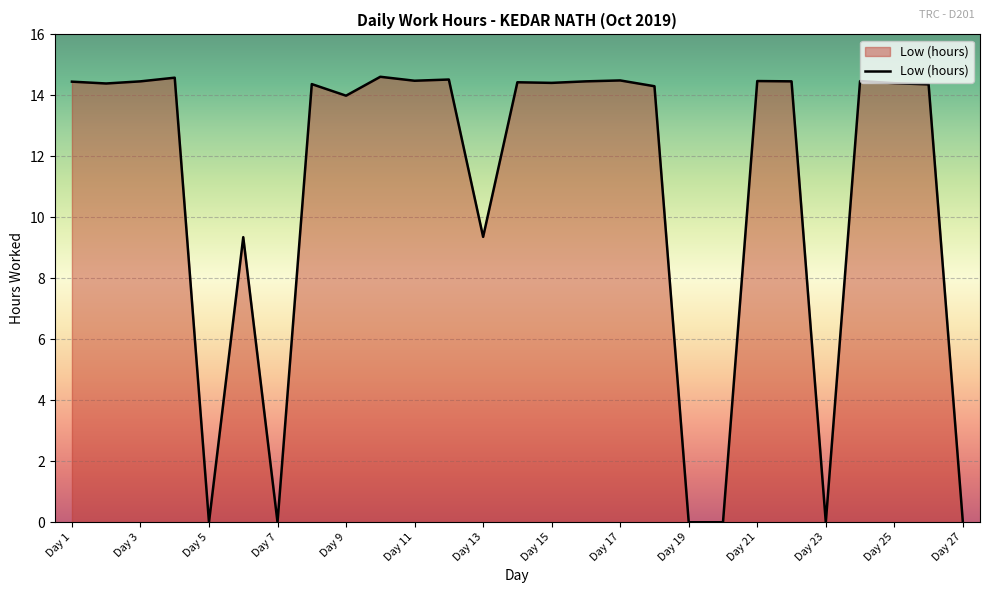

What is the maximum value shown in the chart?

14.6